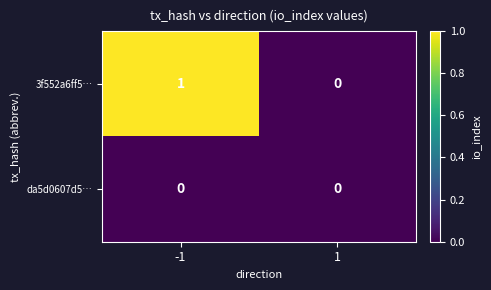

Is it true that 3f552a6ff5… equals 1 at 1?

False